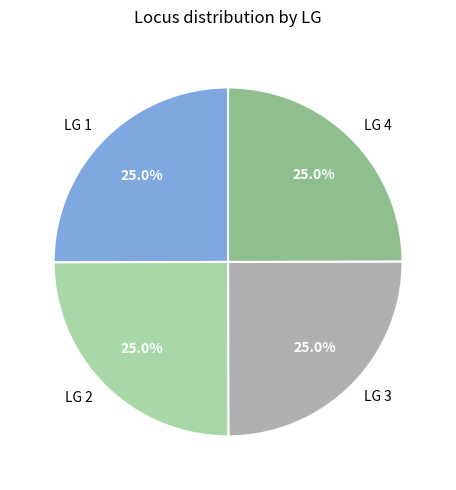

To the nearest percent, what is the difference between the largest and smallest slice percentages?

1%